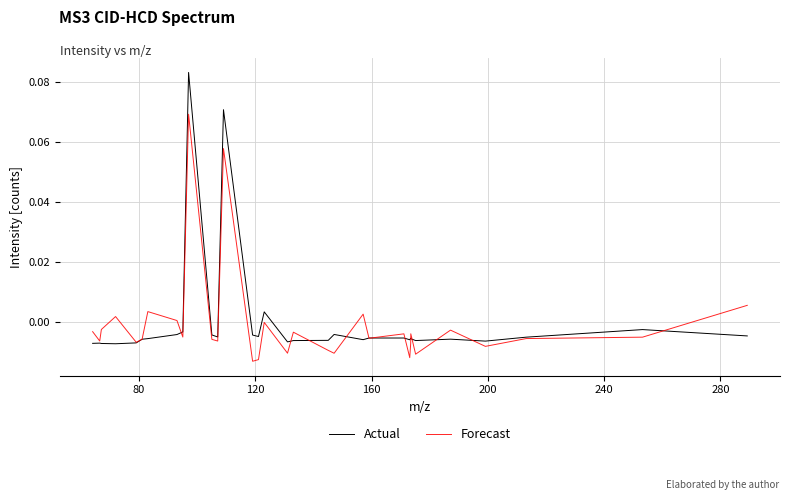

List the series in order of their peak value, highest first.

Actual, Forecast